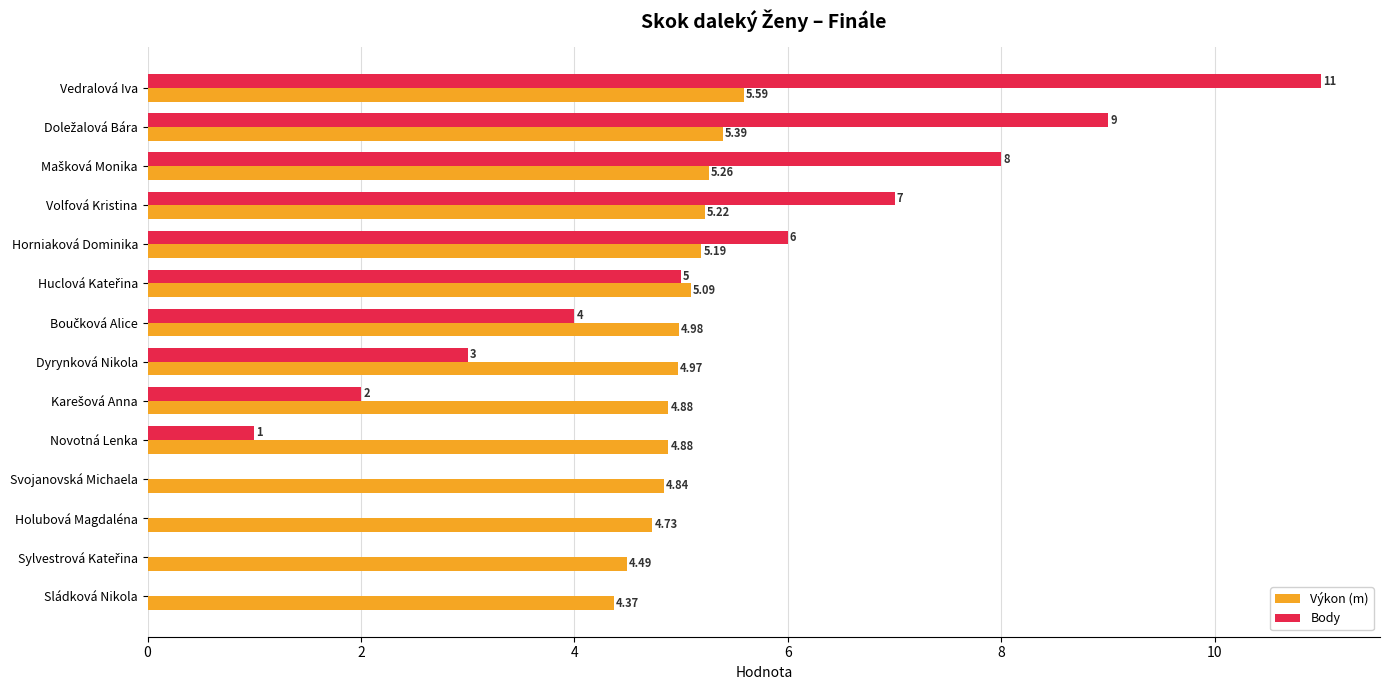

Which series changed the most between Dyrynková Nikola and Novotná Lenka?

Body